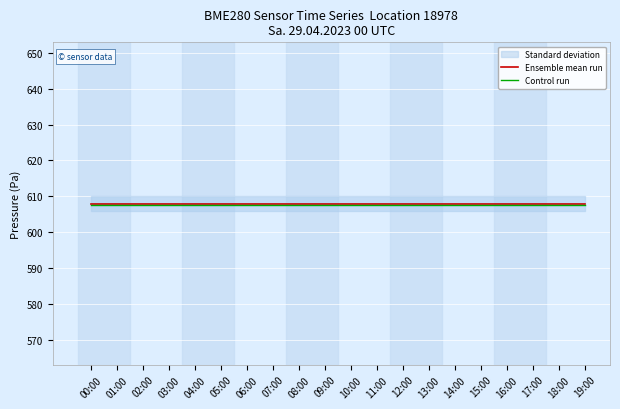

What is the label of the 19th point from the left?

18:00